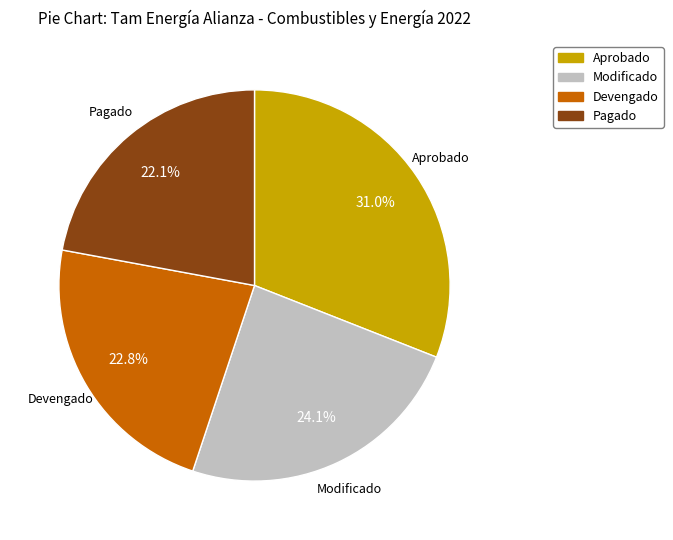

What is the largest slice in the pie chart?

Aprobado